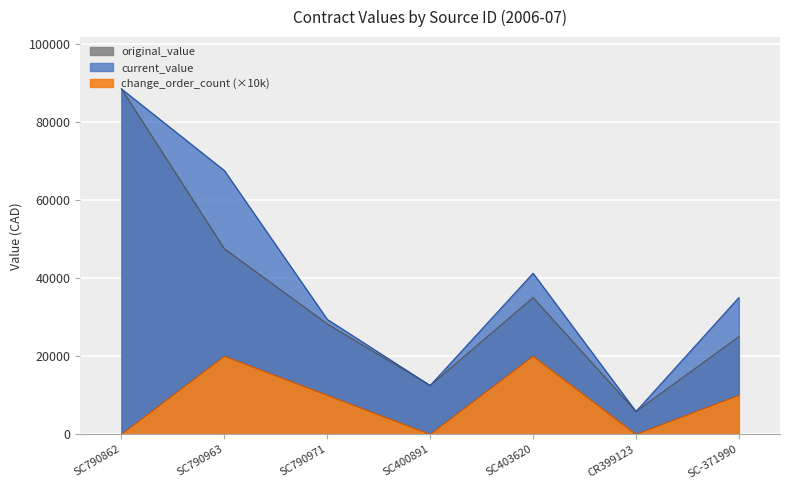

Which label corresponds to the smallest value in the chart?

SC790862